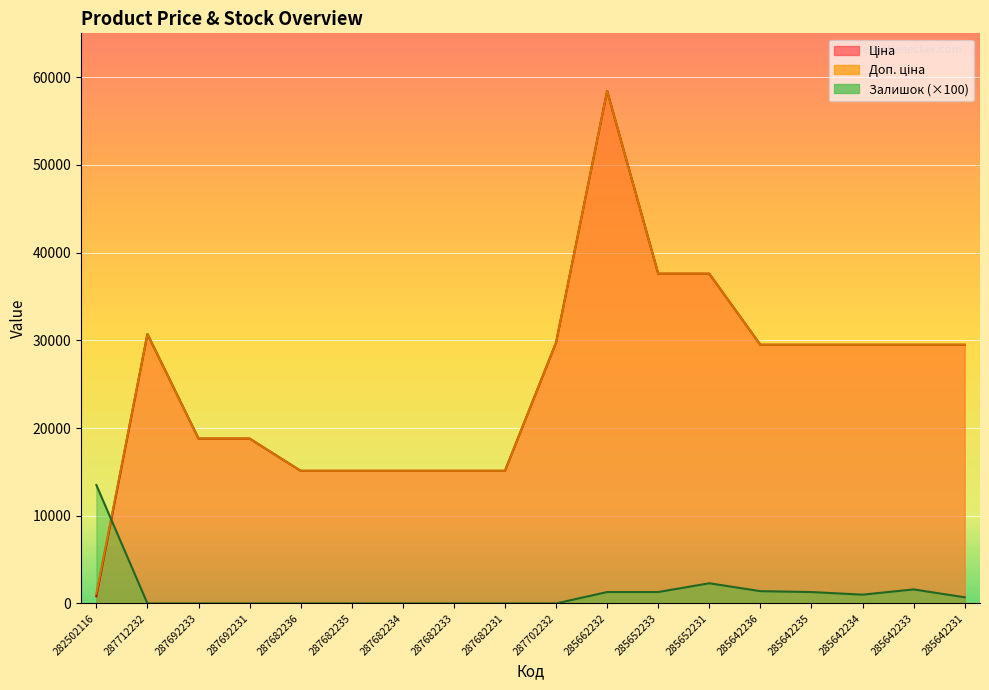

What is the sum of all Доп. ціна values?

455838.4